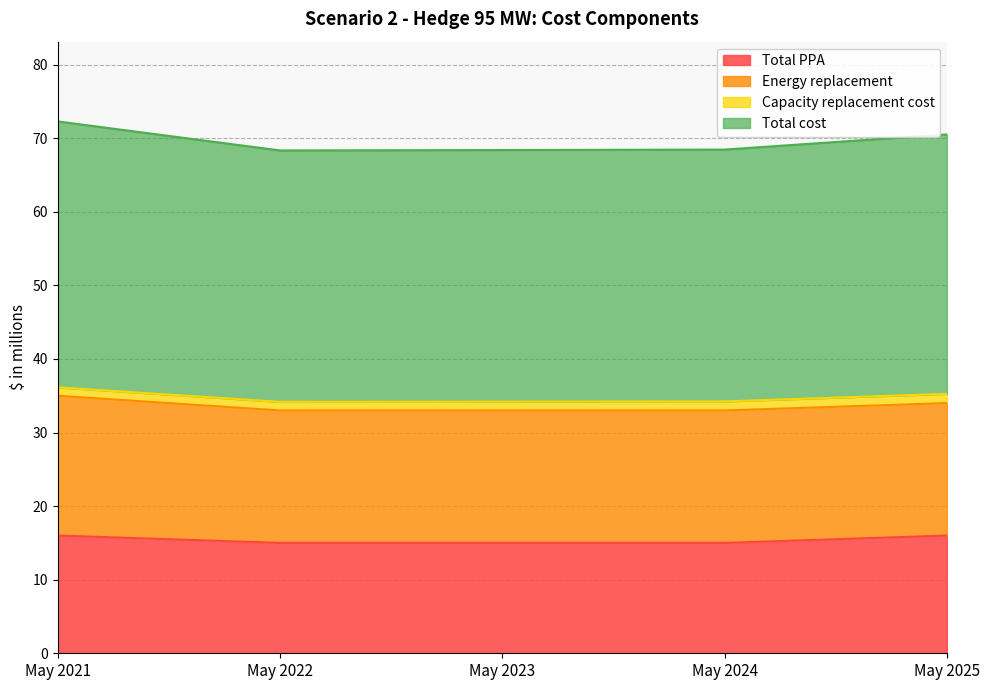

Which series has the widest spread of values?

Total cost